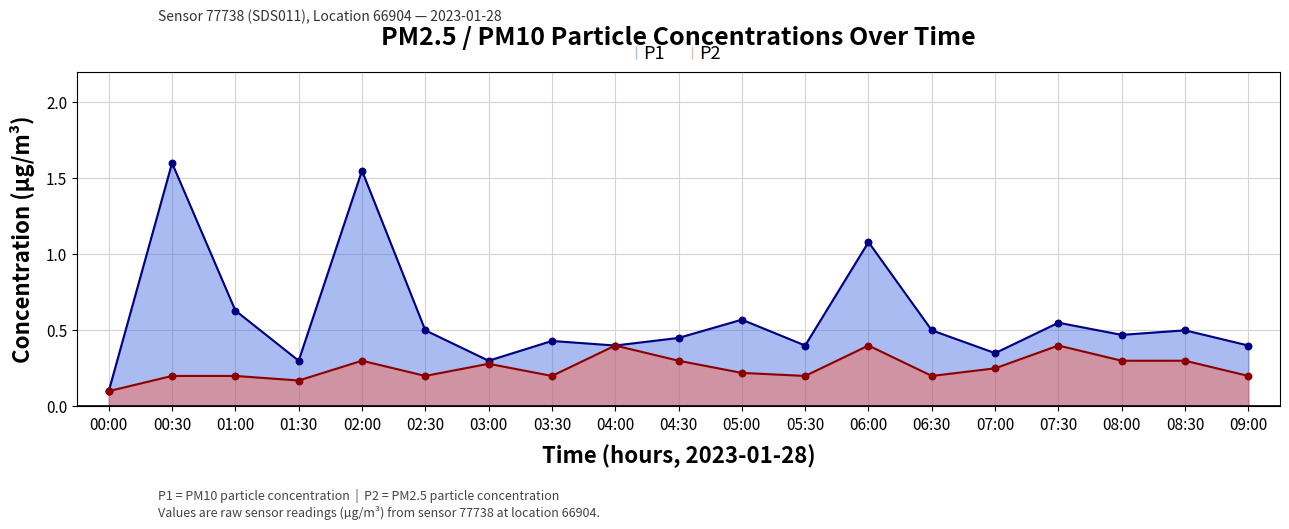

Which series reaches the minimum Y coordinate?

P1